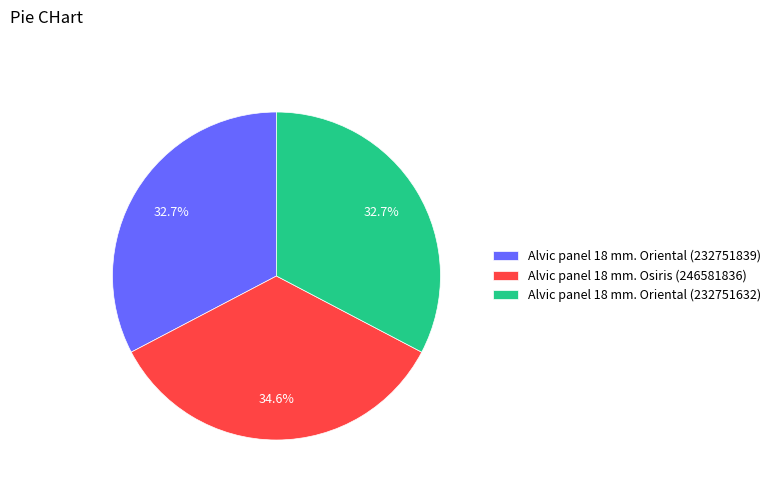

What portion of the pie excludes Alvic panel 18 mm. Osiris (246581836)?

65.4%